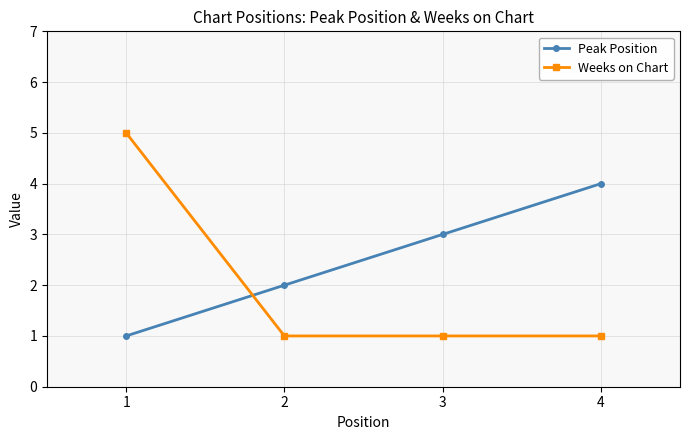

What is the maximum value for Weeks on Chart?

5